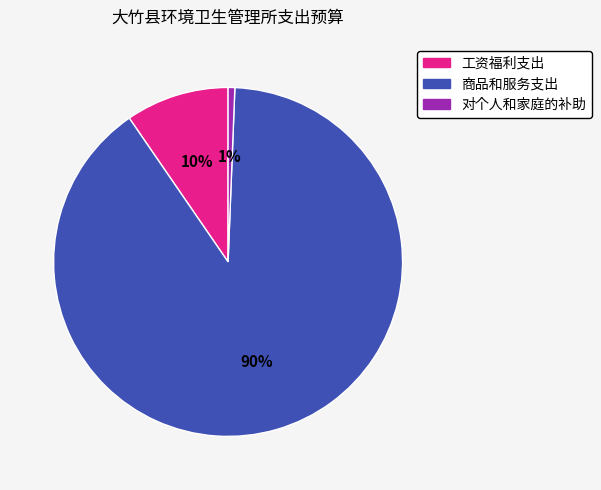

Which has a higher value, 商品和服务支出 or 对个人和家庭的补助?

商品和服务支出